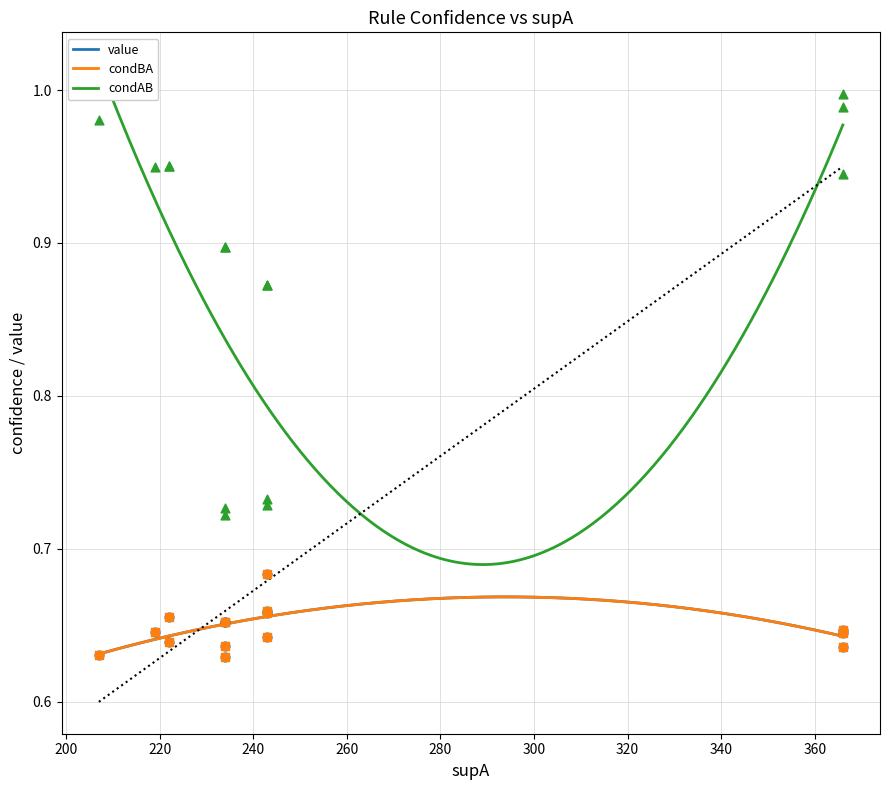

What is the total value across all series at 8?

2.3